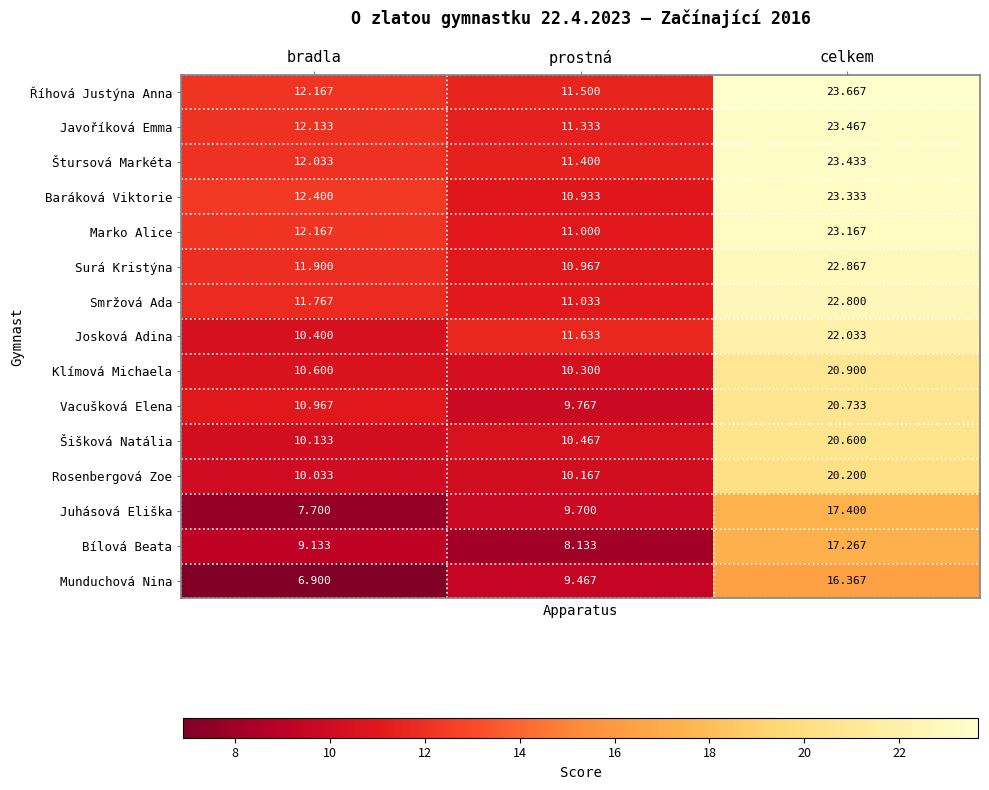

Rank the series by their maximum value, from lowest to highest.

Munduchová Nina, Bílová Beata, Juhásová Eliška, Rosenbergová Zoe, Šišková Natália, Vacušková Elena, Klímová Michaela, Josková Adina, Smržová Ada, Surá Kristýna, Marko Alice, Baráková Viktorie, Štursová Markéta, Javoříková Emma, Říhová Justýna Anna